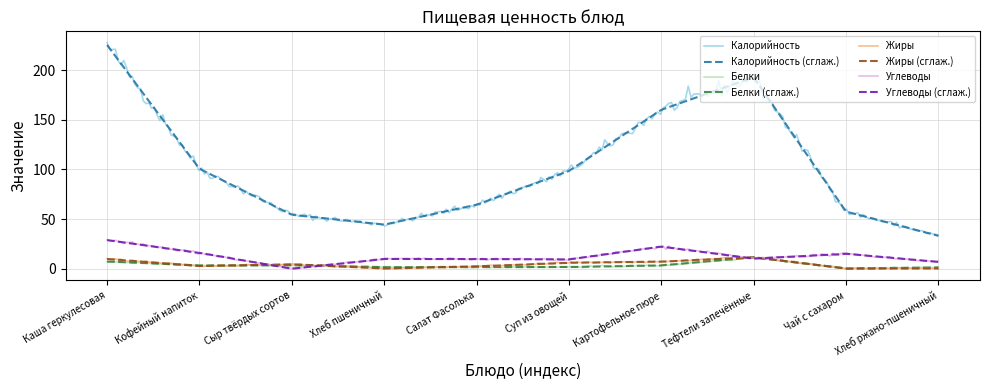

What is the maximum value shown in the chart?

227.6